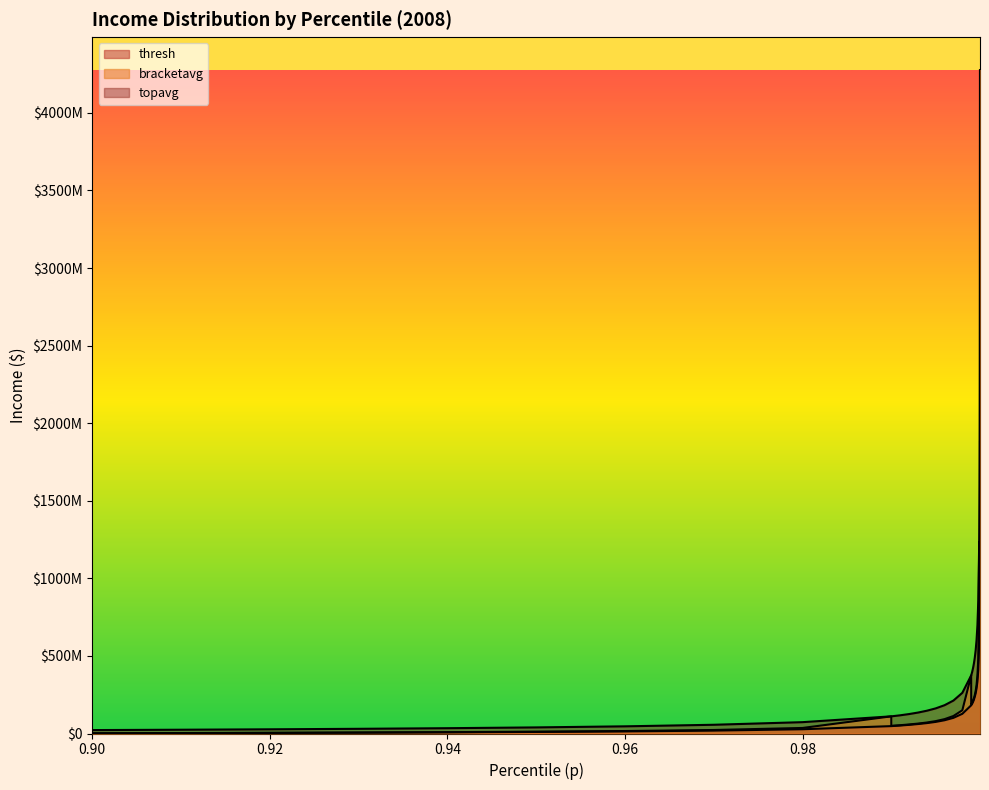

After their last crossing, which series has the higher values: bracketavg or topavg?

topavg